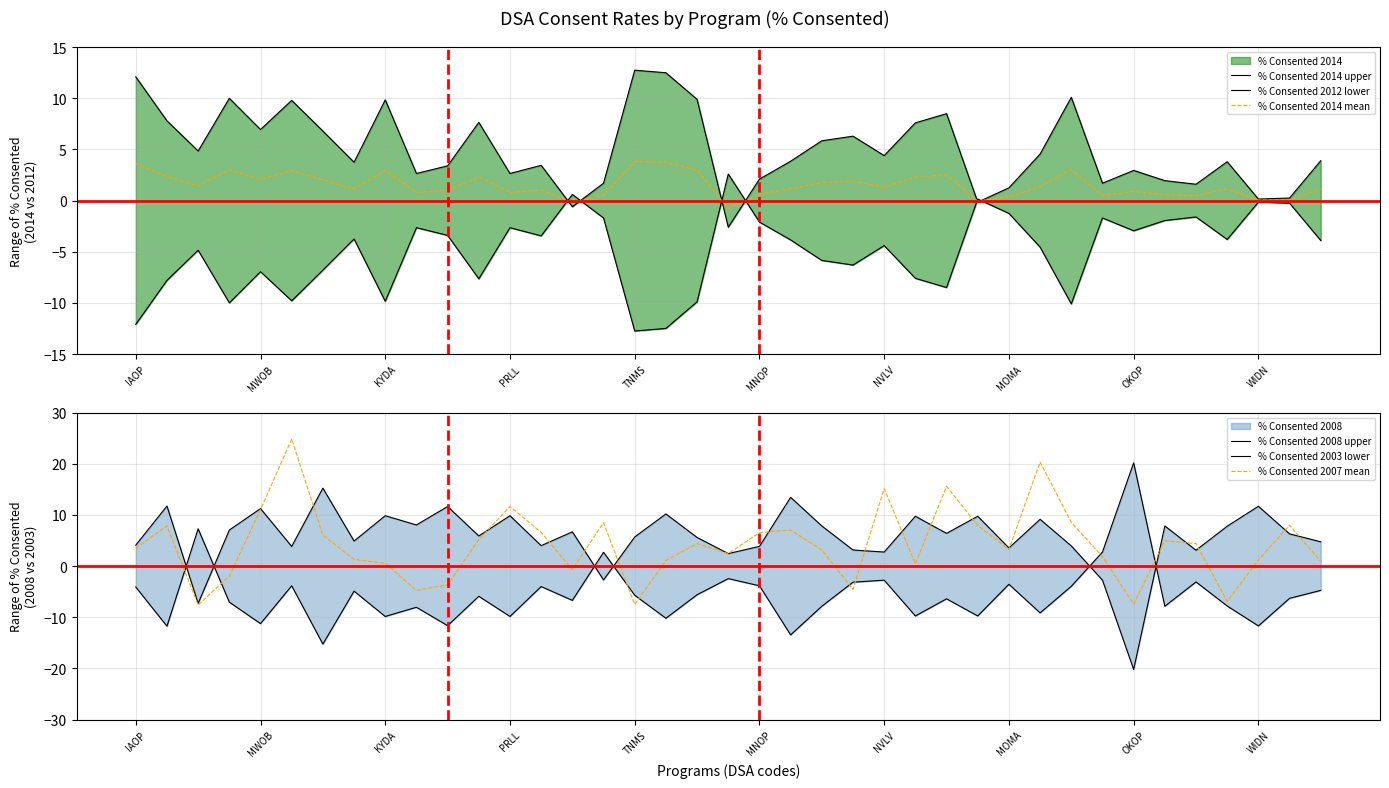

Is it true that % Consented 2007 mean equals 1.8 at 17?

False